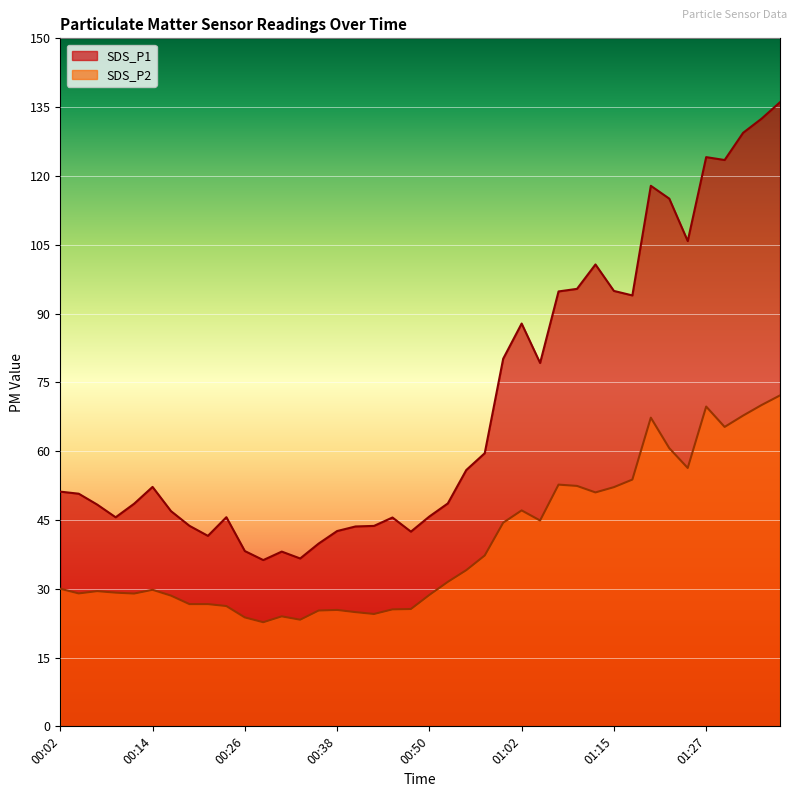

Count the number of data series in this chart.

2